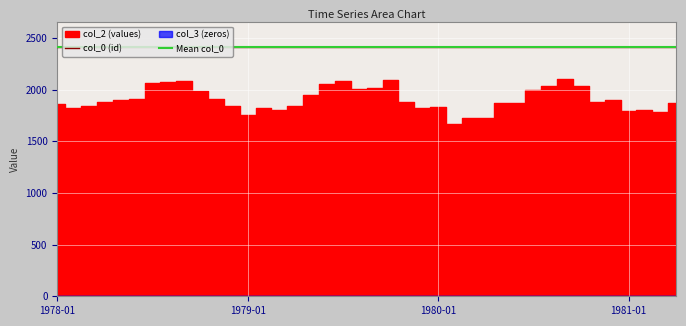

Rank the series by their maximum value, from lowest to highest.

col_3, col_2, col_0